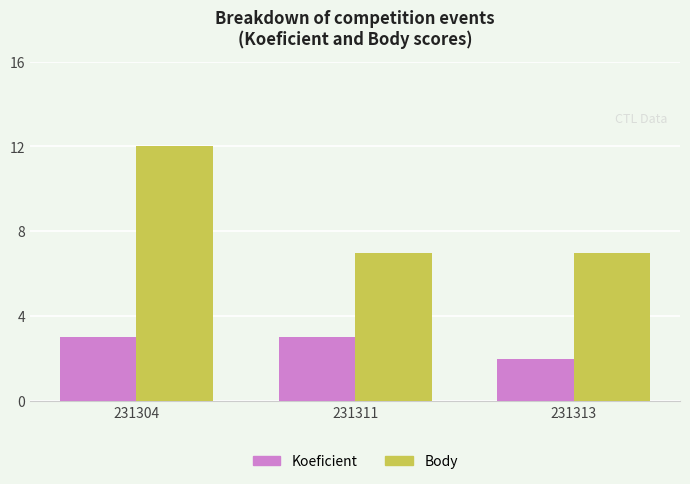

What is the sum of all Body values?

26